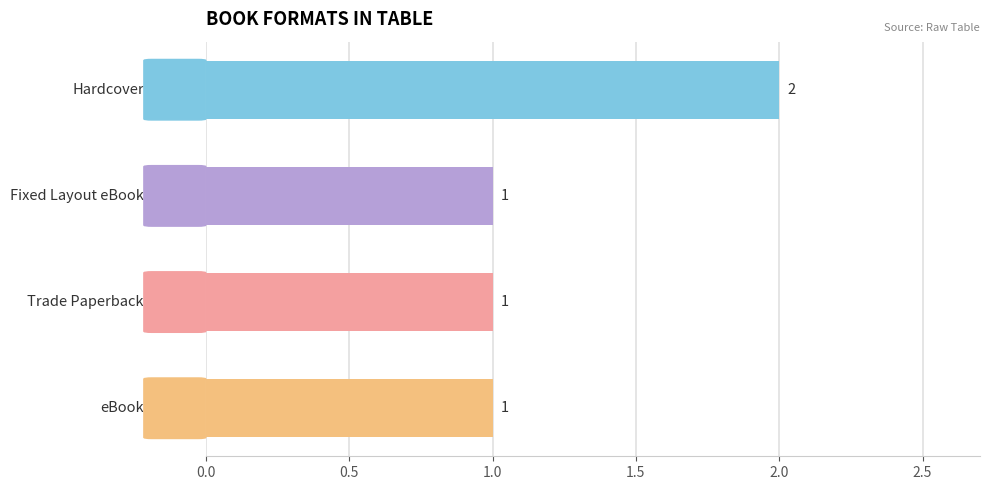

What is the value of the 1st bar from the top?

2